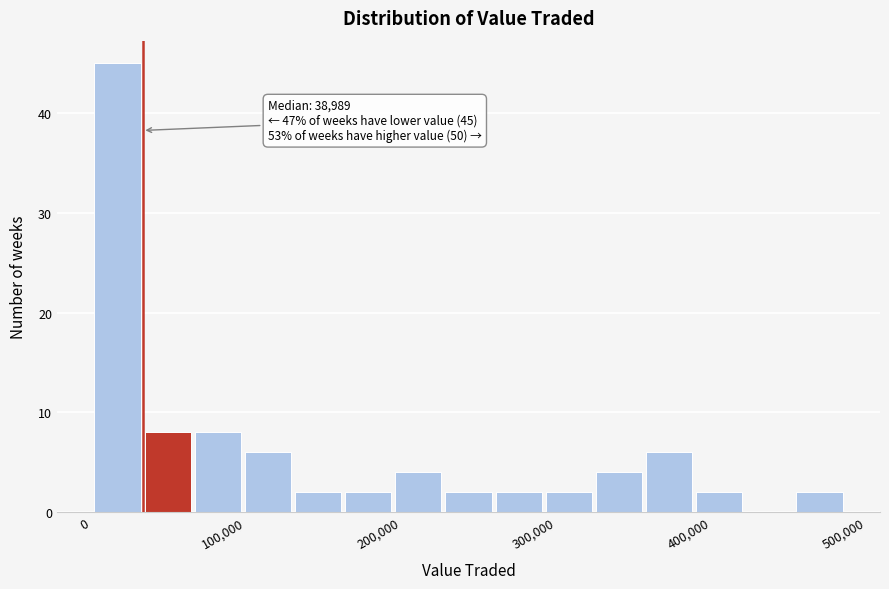

Around what value on the x-axis is the tallest bar? Give the approximate position of its centre, as read against the axis.

20000